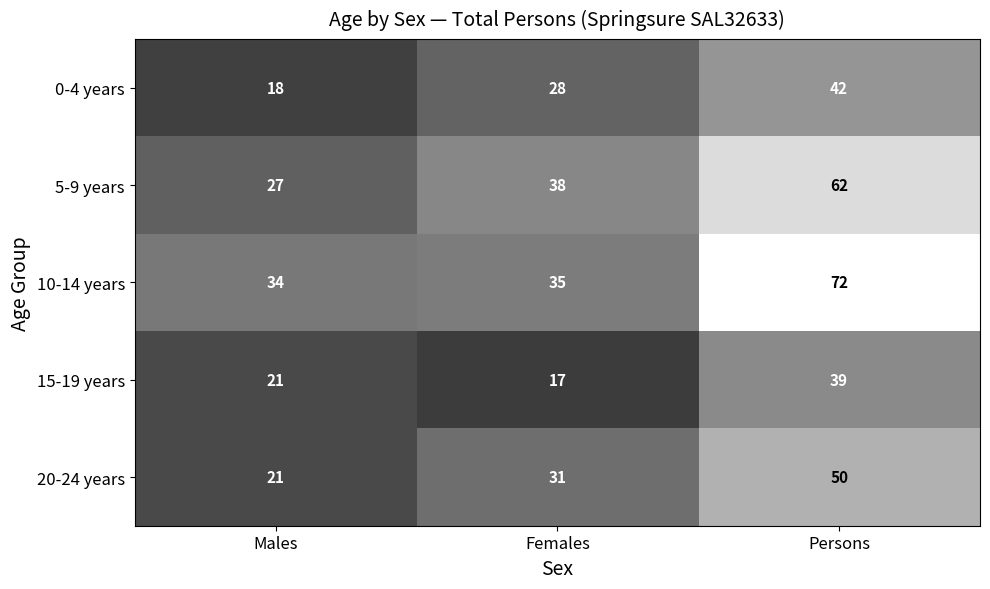

What is the average value of the 15-19 years series?

26